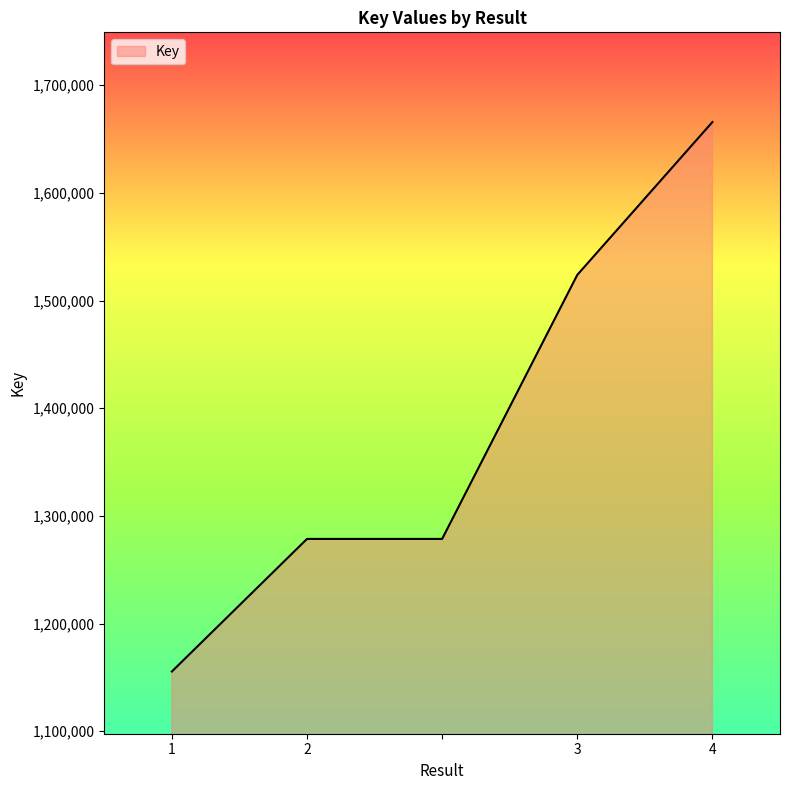

How many lines are shown in the chart?

1